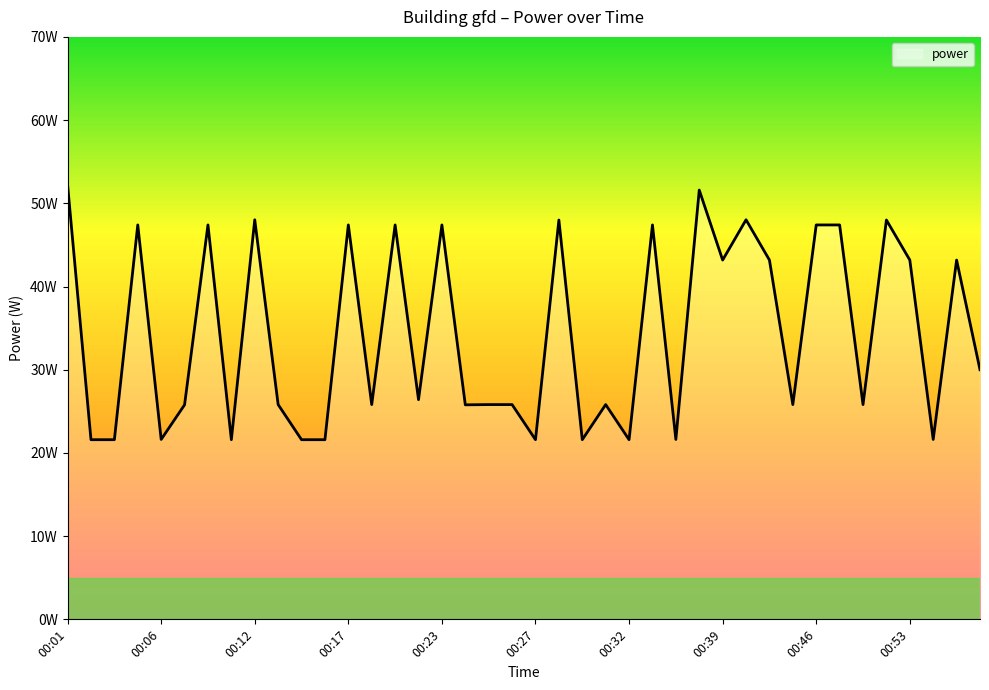

Is this an area chart (filled region under the line)?

Yes